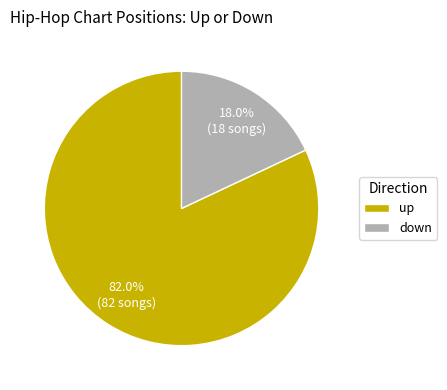

What percentage is the up slice, to the nearest percent?

82%